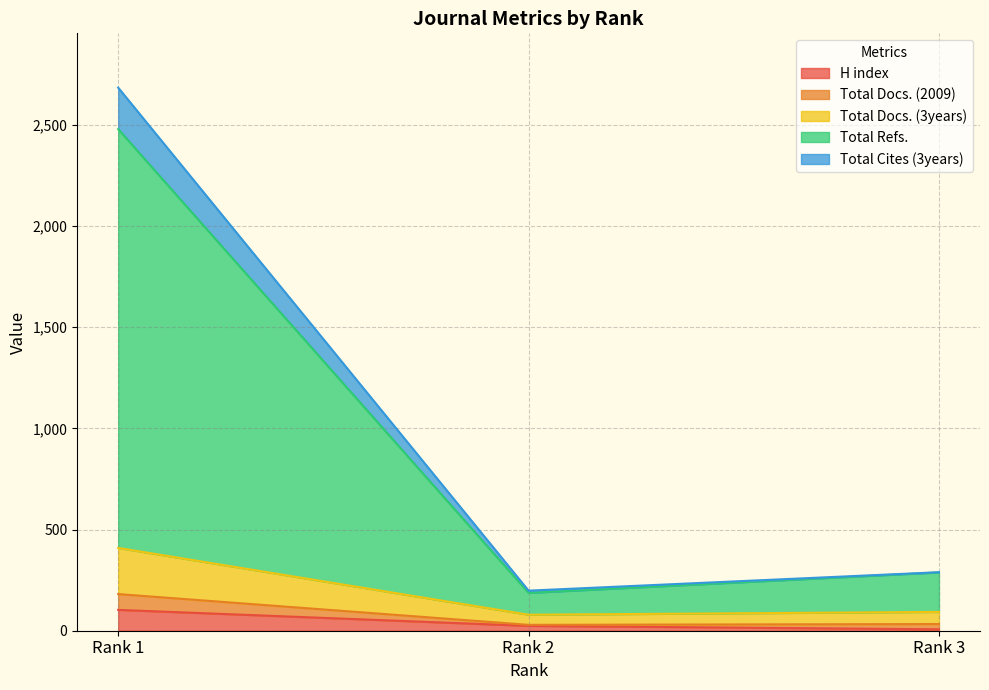

The value of H index at Rank 1 is 103. True or false?

True